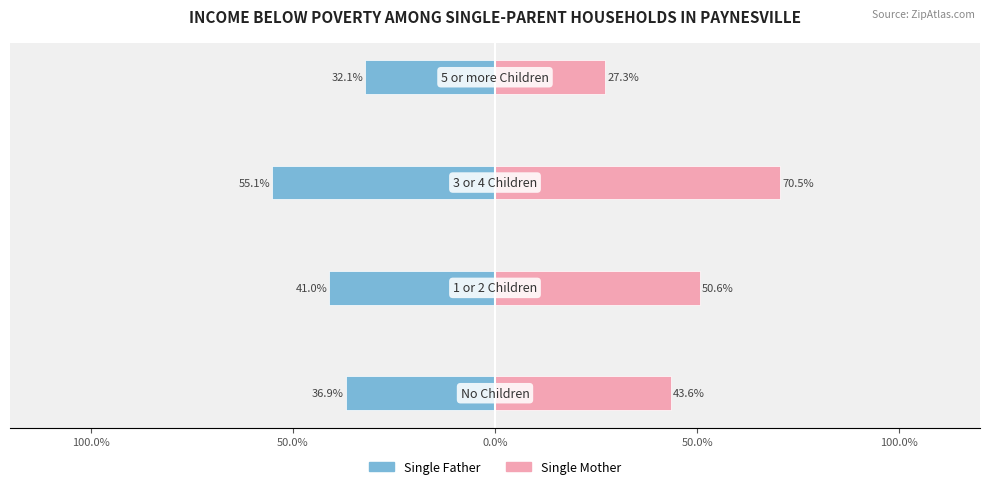

Rank the series by their maximum value, from lowest to highest.

Single Father, Single Mother